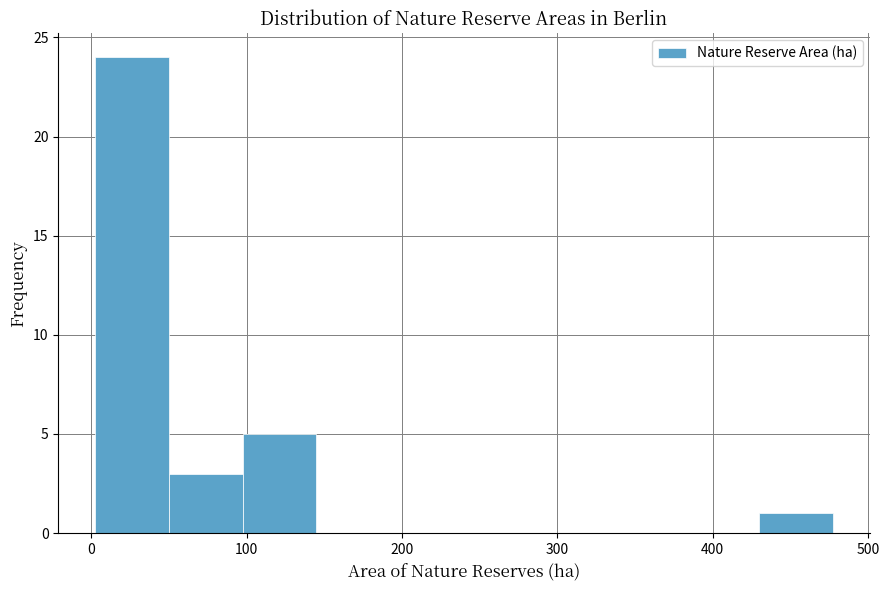

Reading left to right, transcribe this chart: for each bar, give the range it covers on the x-axis and its height. Neither the bar edges nor the heights are printed on the chart, so give them approximately, as read against the axes.

0 to 50: 24
50 to 100: 3
100 to 140: 5
140 to 190: 0
190 to 240: 0
240 to 290: 0
290 to 330: 0
330 to 380: 0
380 to 430: 0
430 to 480: 1